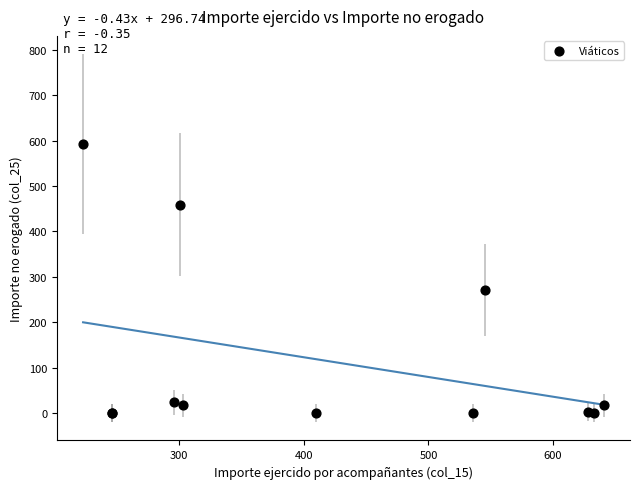

What Y value in the scatter plot is closest to 296?

271.1